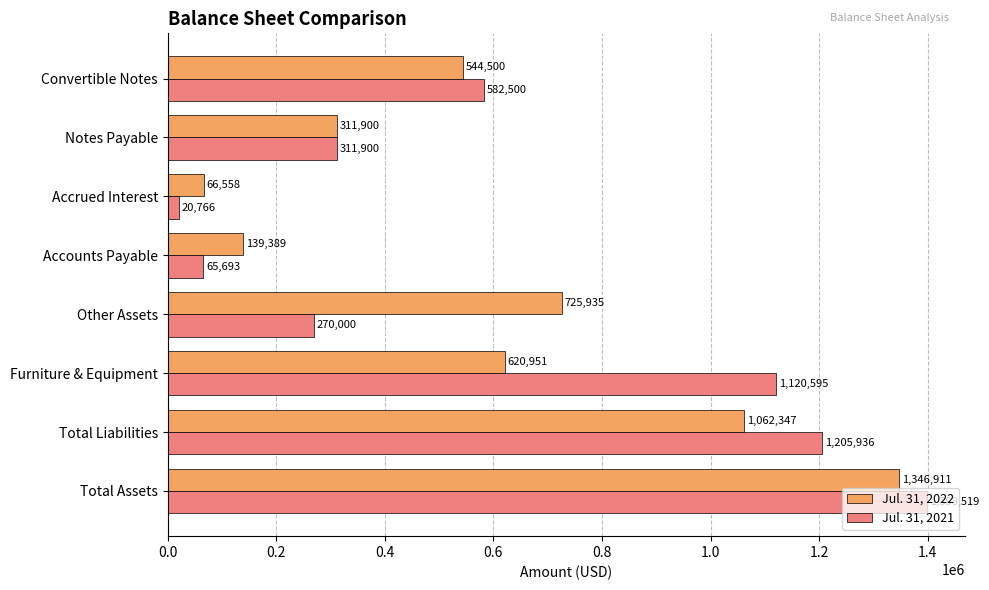

What is the highest value of the Jul. 31, 2021 series?

1398519